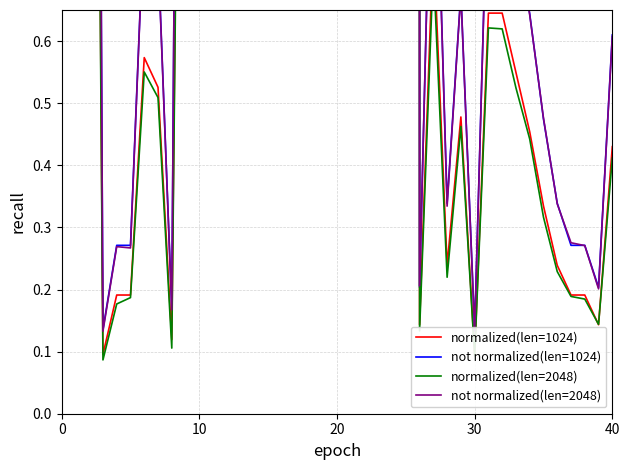

The normalized(len=1024) series shows 1.3 at 11. True or false?

False